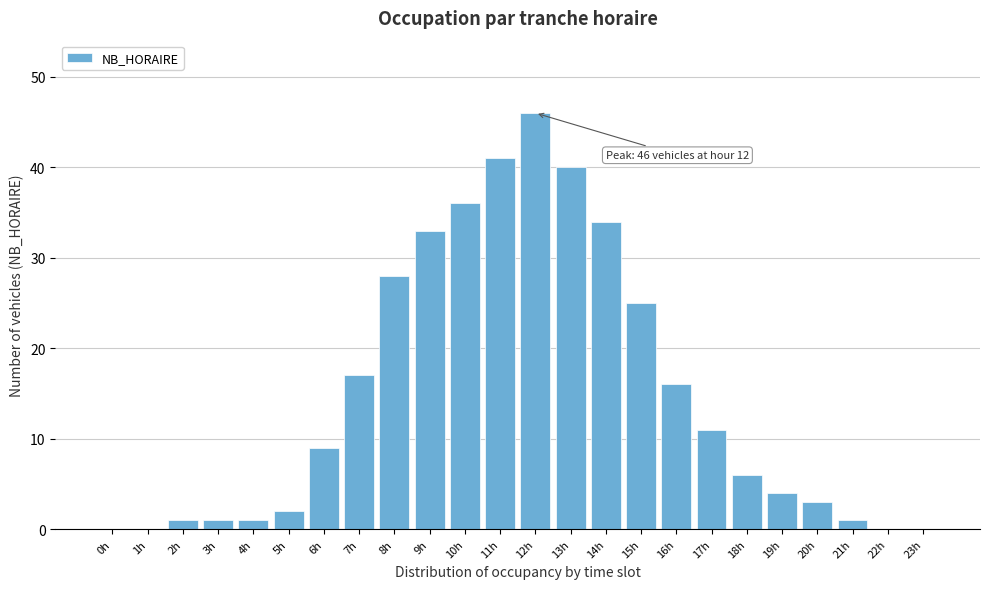

Reading left to right, transcribe all the data shown in this chart.

0h=0	1h=0	2h=1	3h=1	4h=1	5h=2	6h=9	7h=17	8h=28	9h=33	10h=36	11h=41	12h=46	13h=40	14h=34	15h=25	16h=16	17h=11	18h=6	19h=4	20h=3	21h=1	22h=0	23h=0